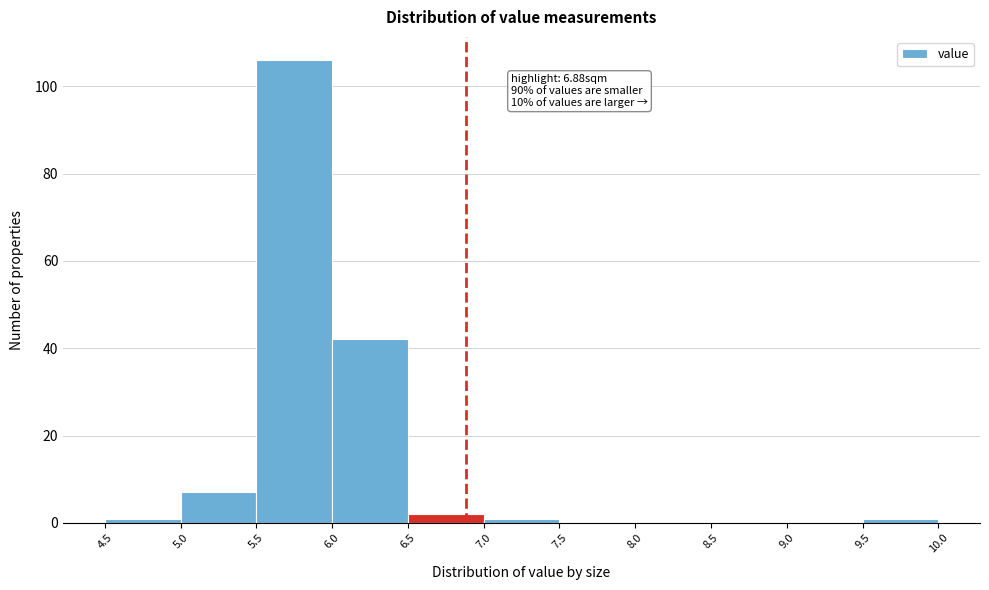

Over which range of the x-axis is the bar tallest?

5.5 to 6.0